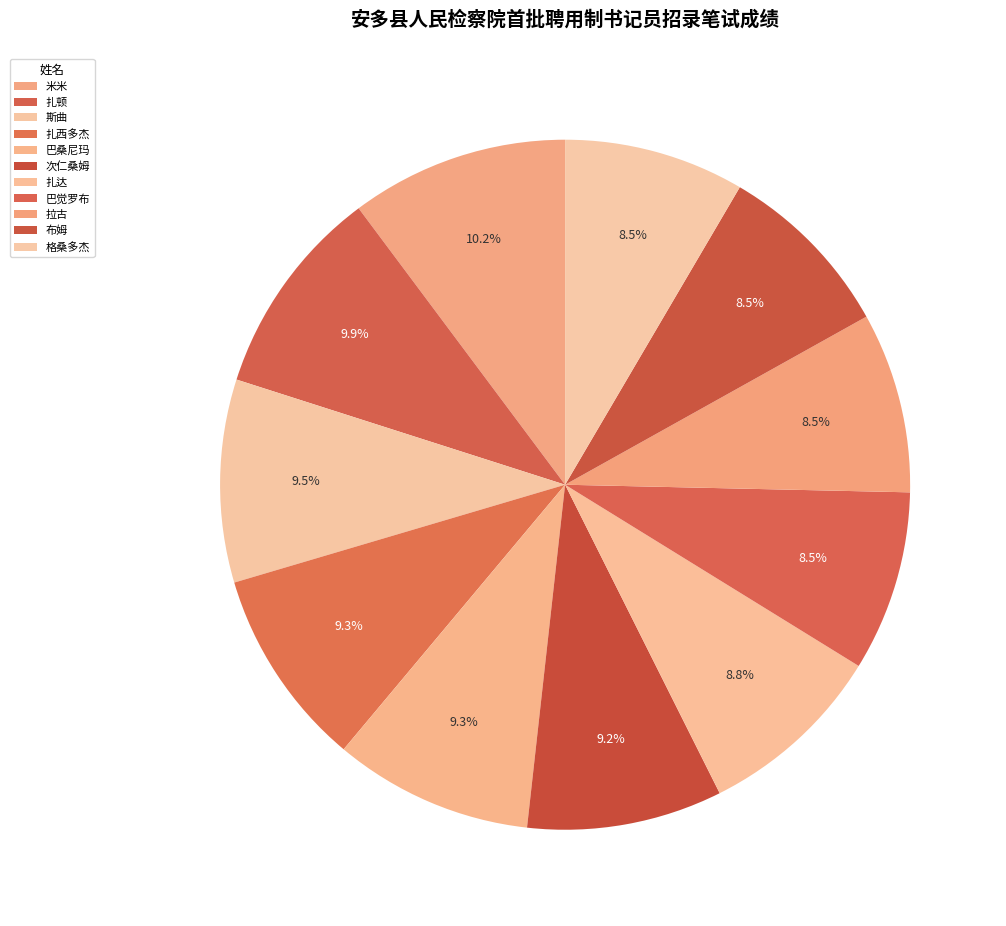

How many segments does this pie chart have?

11